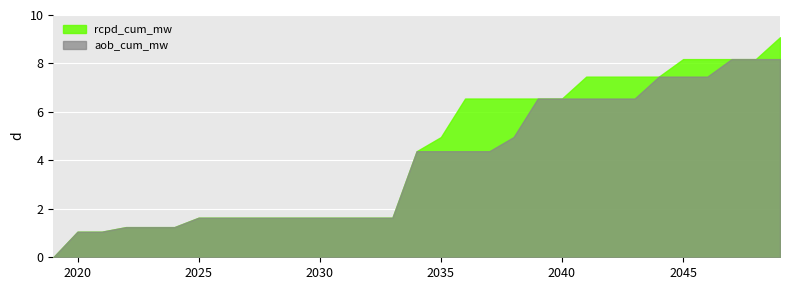

Between 2030 and 2047, which series saw the biggest shift?

aob_cum_mw